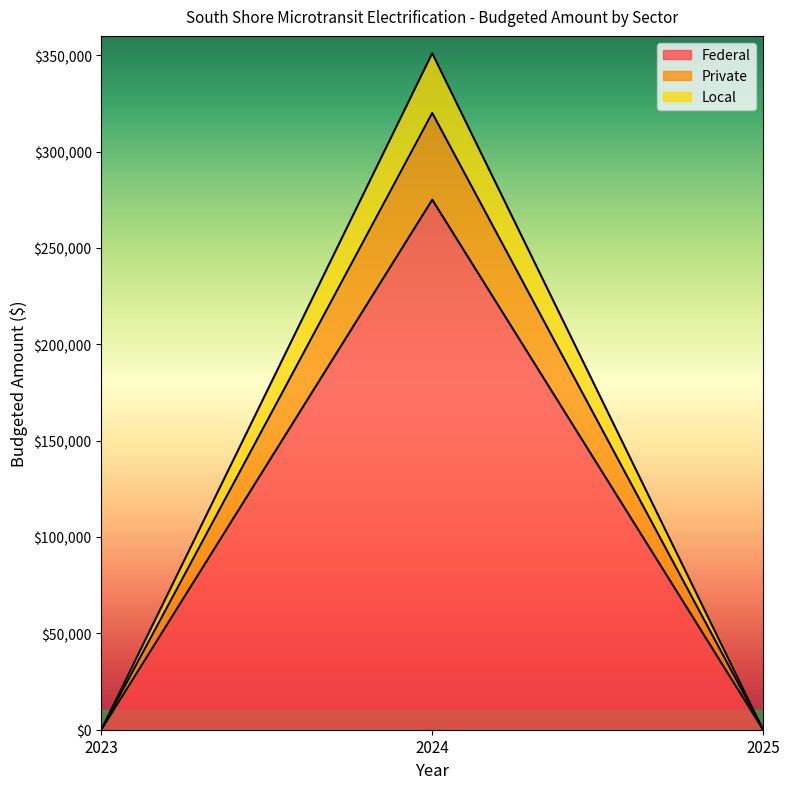

What are all the series names shown in the legend?

Federal, Private, Local